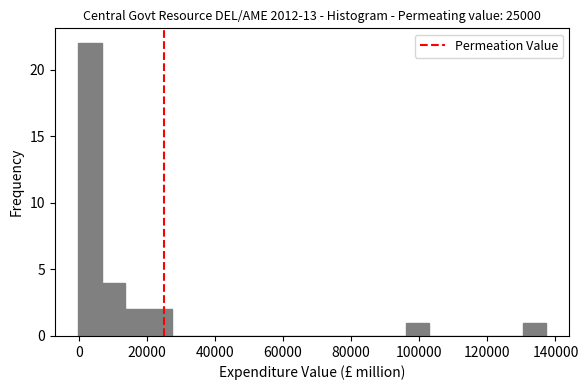

Read against the x-axis, roughly where is the centre of the tallest bar?

4000